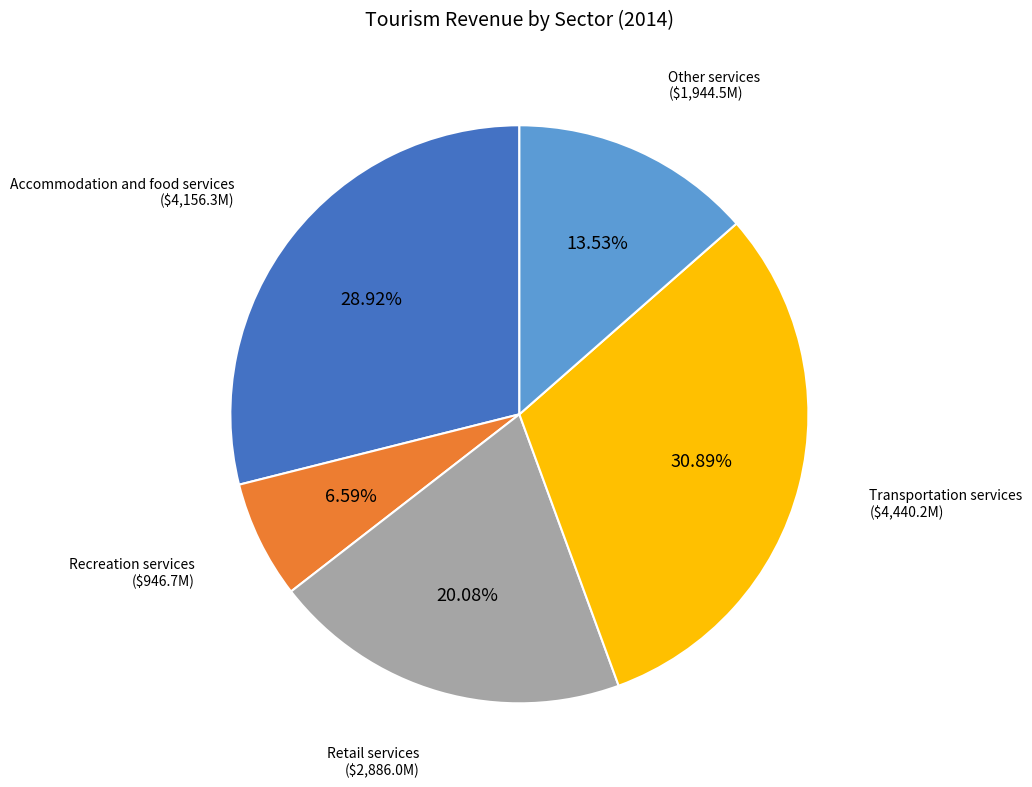

What is the total percentage of Retail services and Accommodation and food services?

49.0%